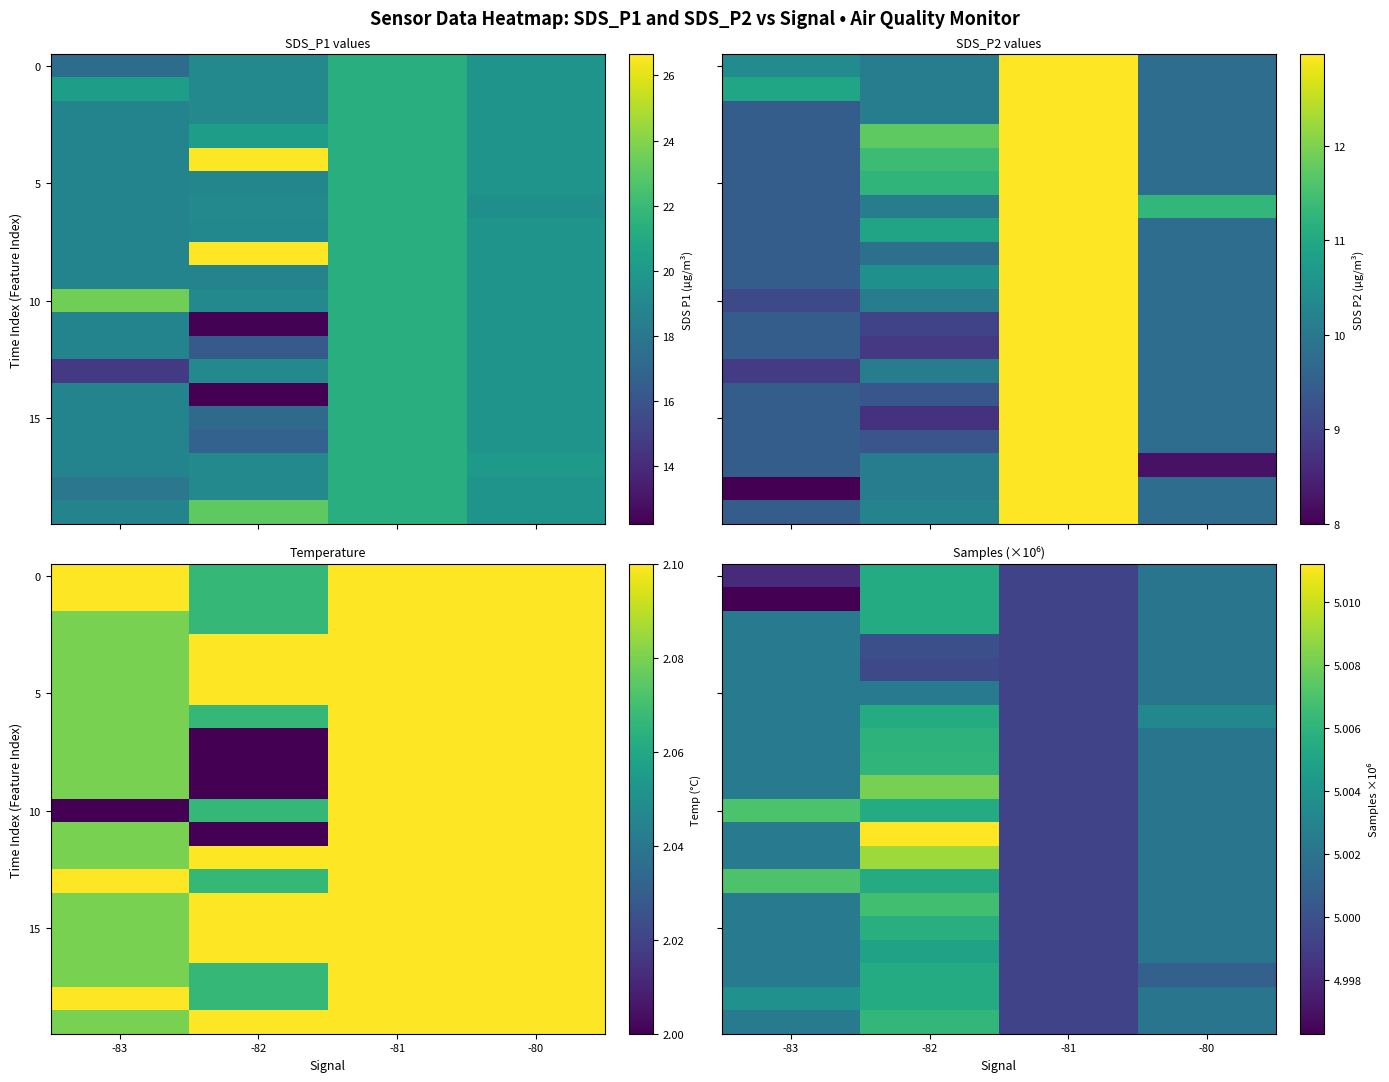

Which category has the lowest value in the row_14 series?

-81